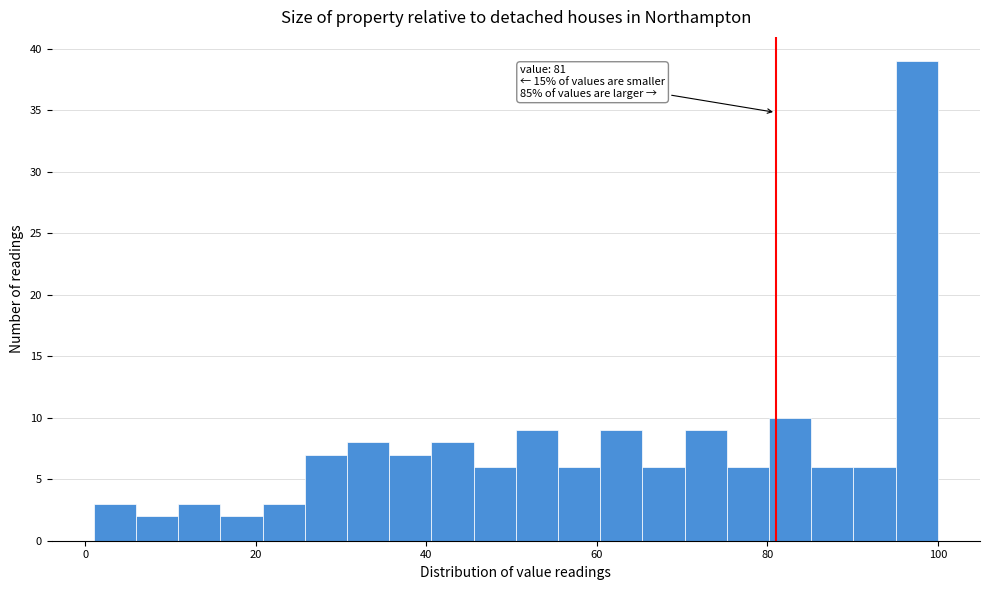

Around what value on the x-axis is the tallest bar? Give the approximate position of its centre, as read against the axis.

98